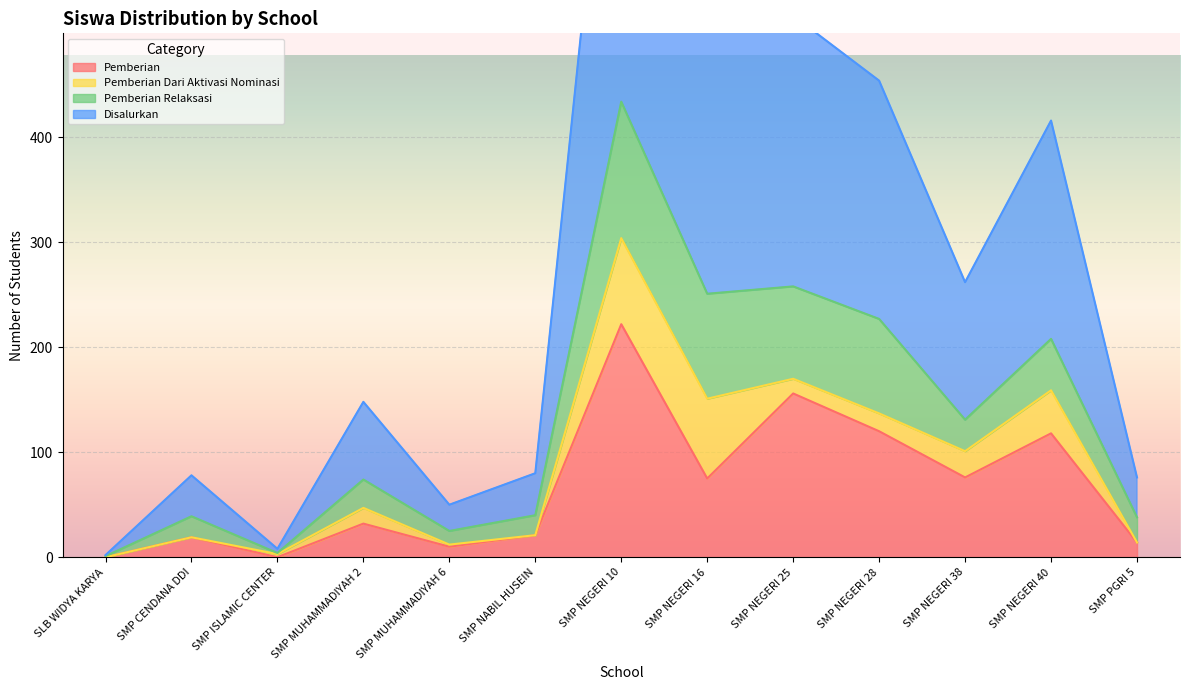

True or false: Pemberian has more than 2 interior local peaks.

True